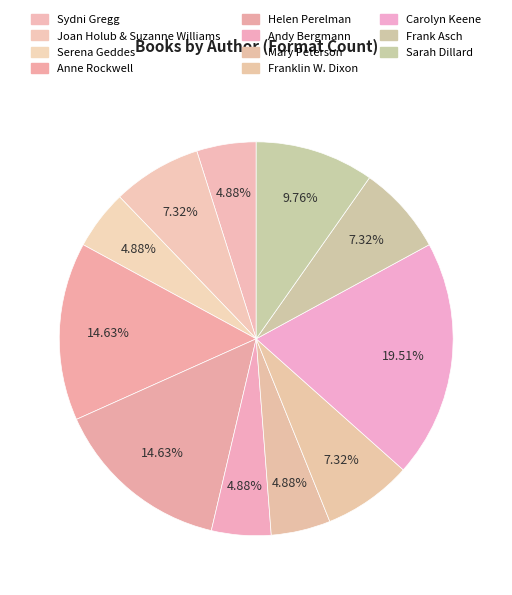

How many segments does this pie chart have?

11